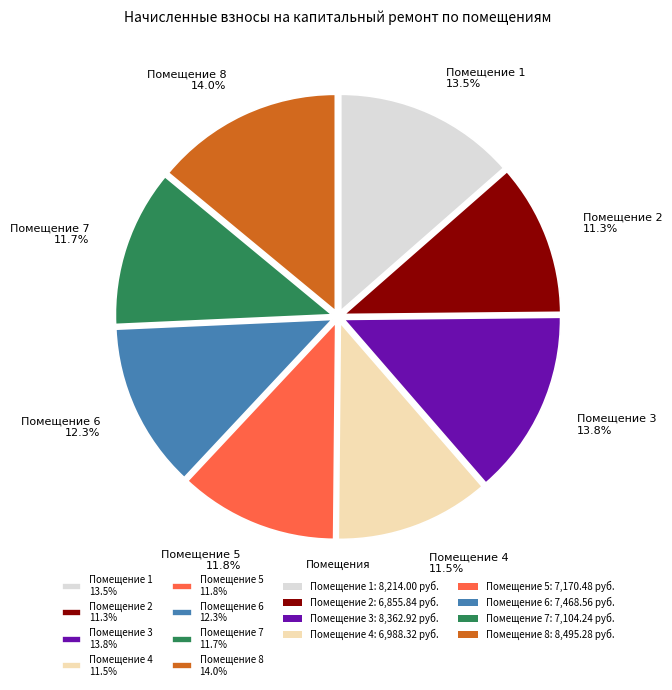

Do Помещение 2 11.3% and Помещение 4 11.5% together represent more than half of the pie?

No